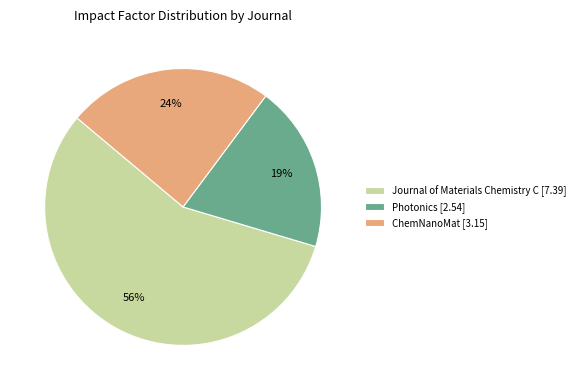

True or false: Photonics accounts for 32% of the total.

False